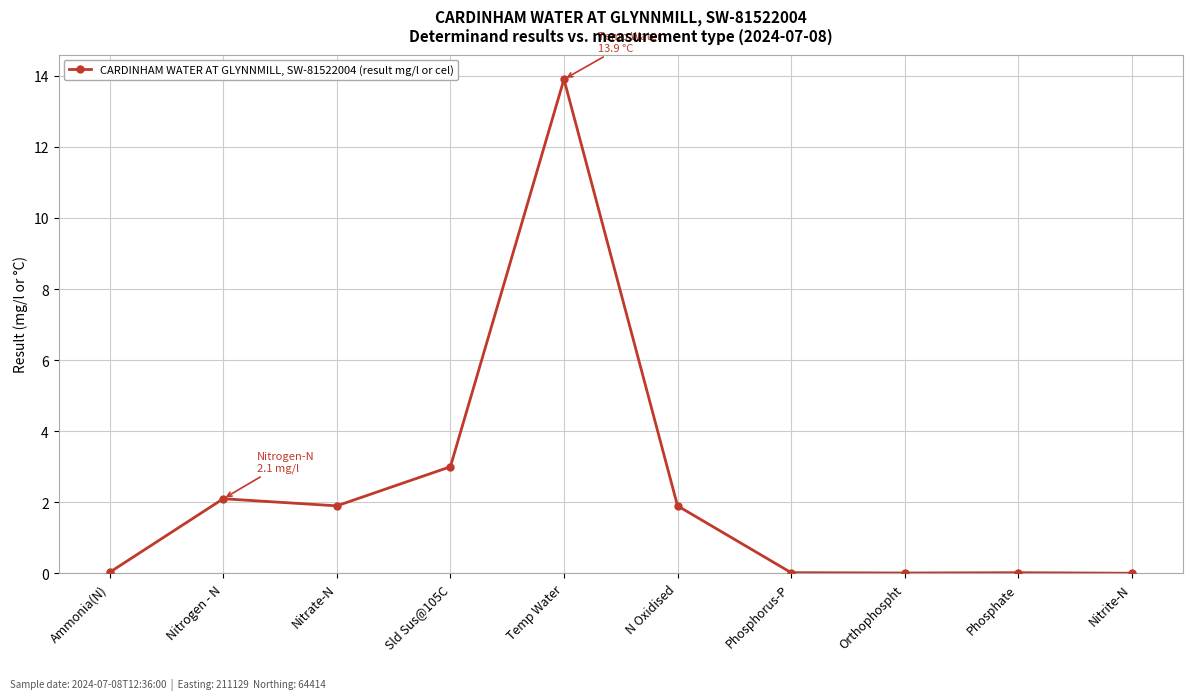

The value at Orthophospht is 0.0. True or false?

True